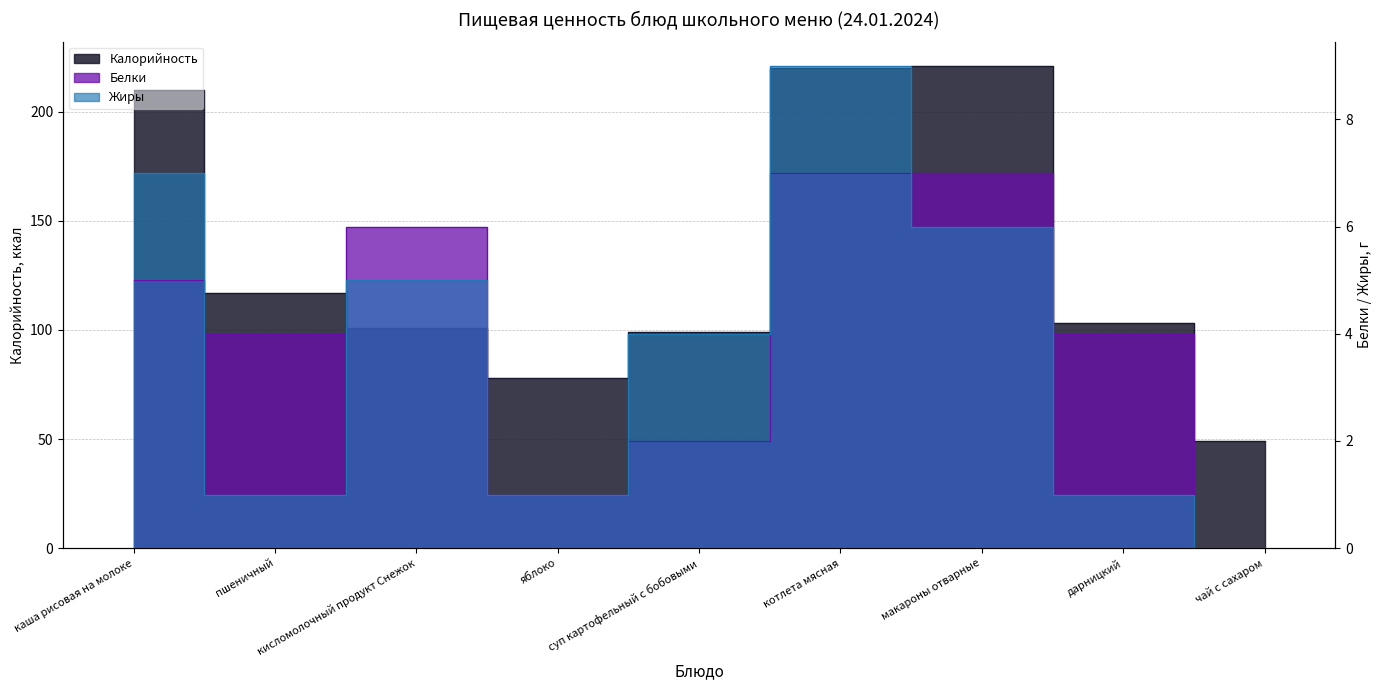

At which label does Жиры reach its peak?

котлета мясная